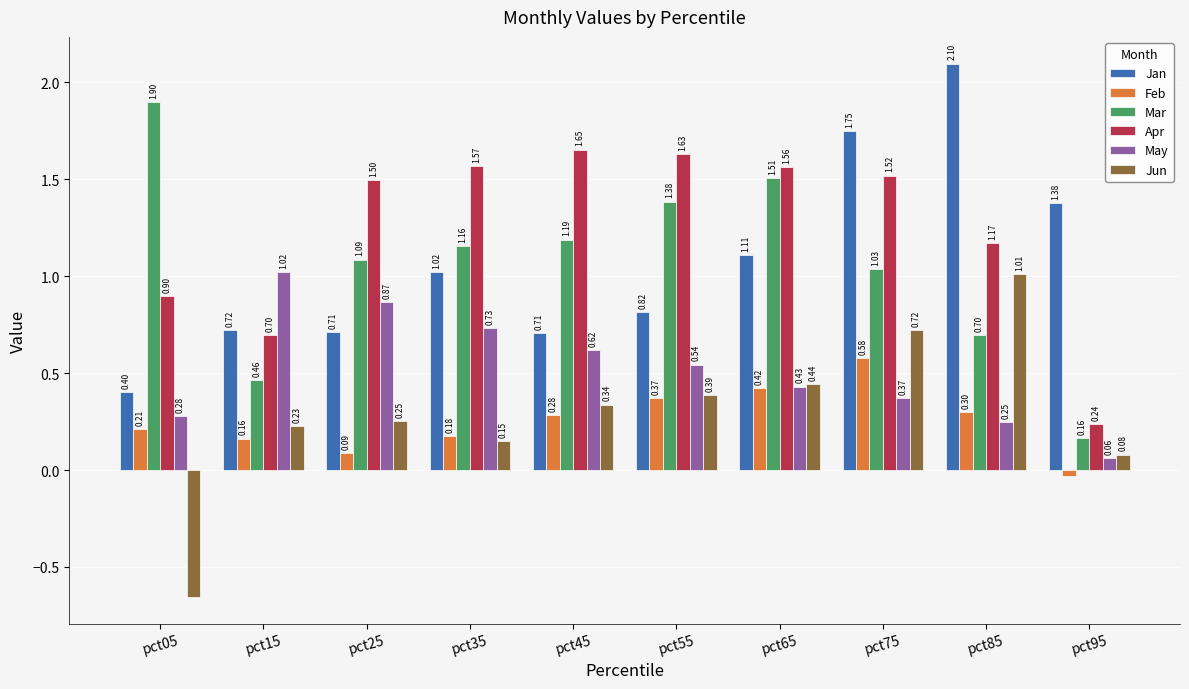

Which series has the largest total across all categories?

Apr